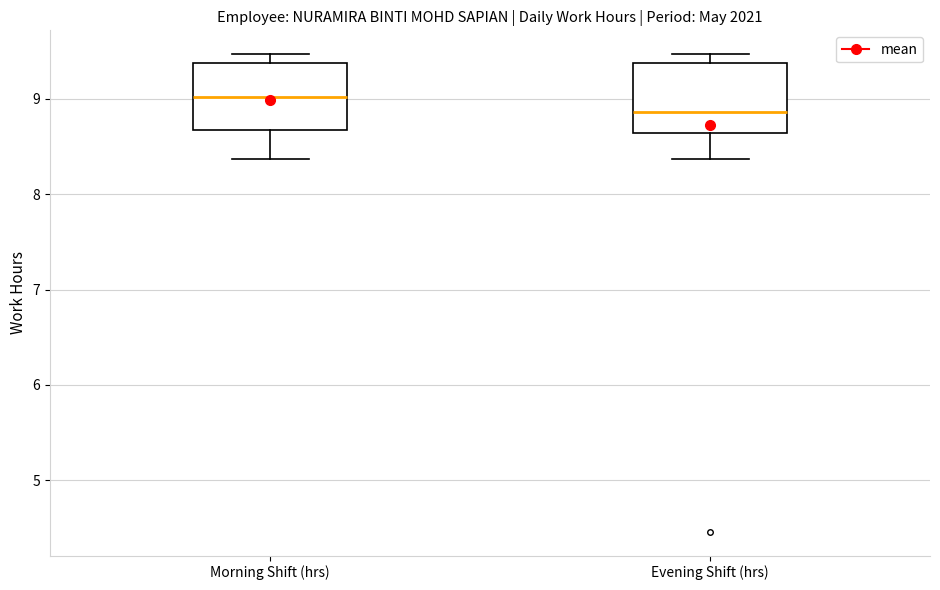

Which box's median line is the highest?

Morning Shift (hrs)